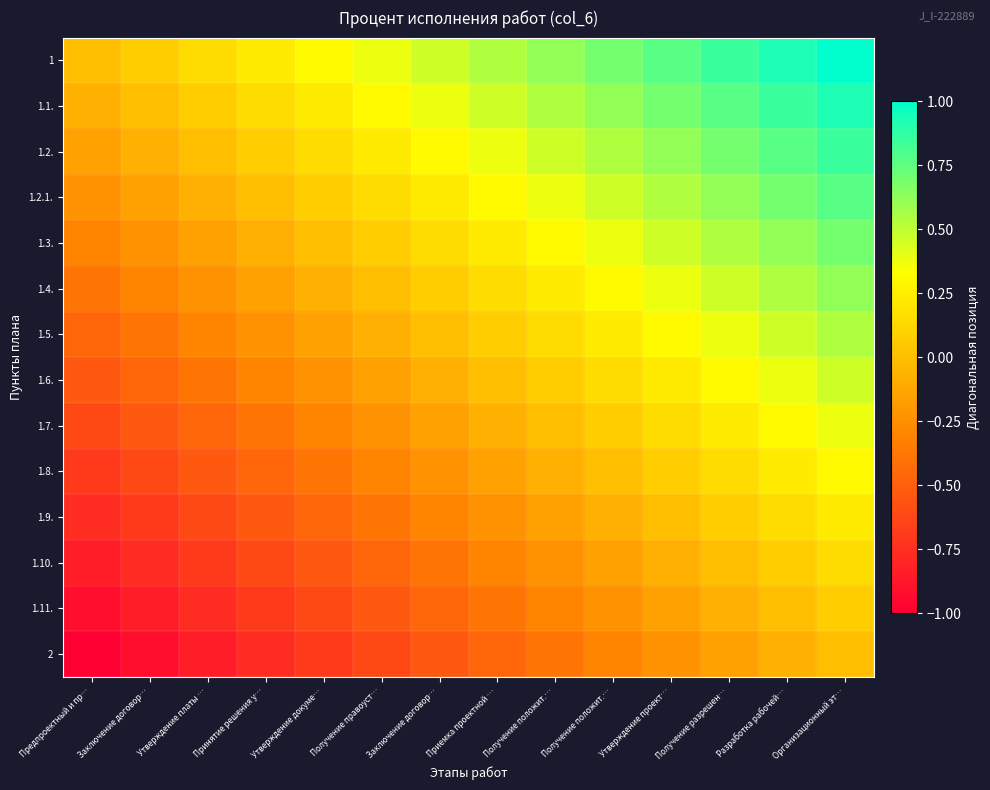

What is the total value across all series at Получение правоуст…?

-1.6